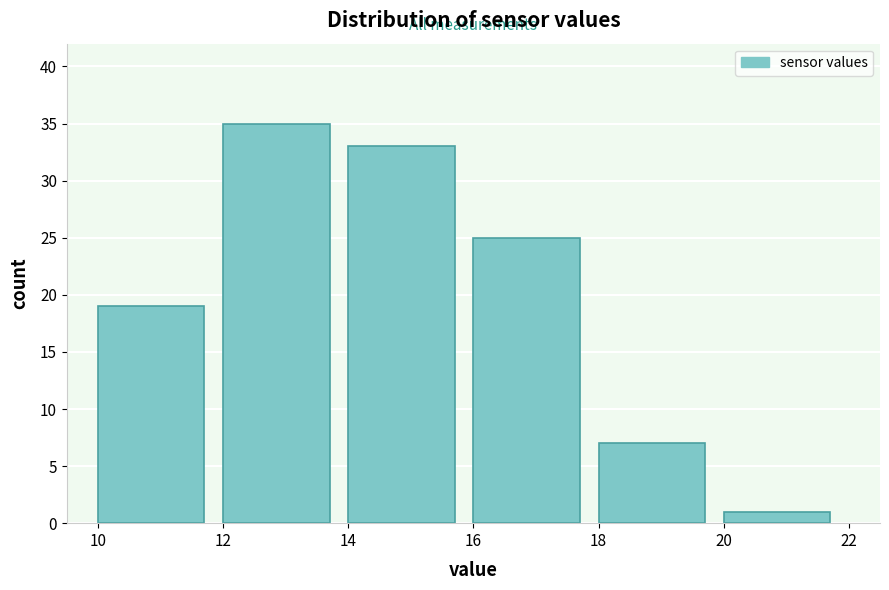

Reading left to right, transcribe this chart: for each bar, give the range it covers on the x-axis and its height. The values are not printed on the chart, so give them approximately, as read against the axis.

10 to 12: 19
12 to 14: 35
14 to 16: 33
16 to 18: 25
18 to 20: 7
20 to 22: 1